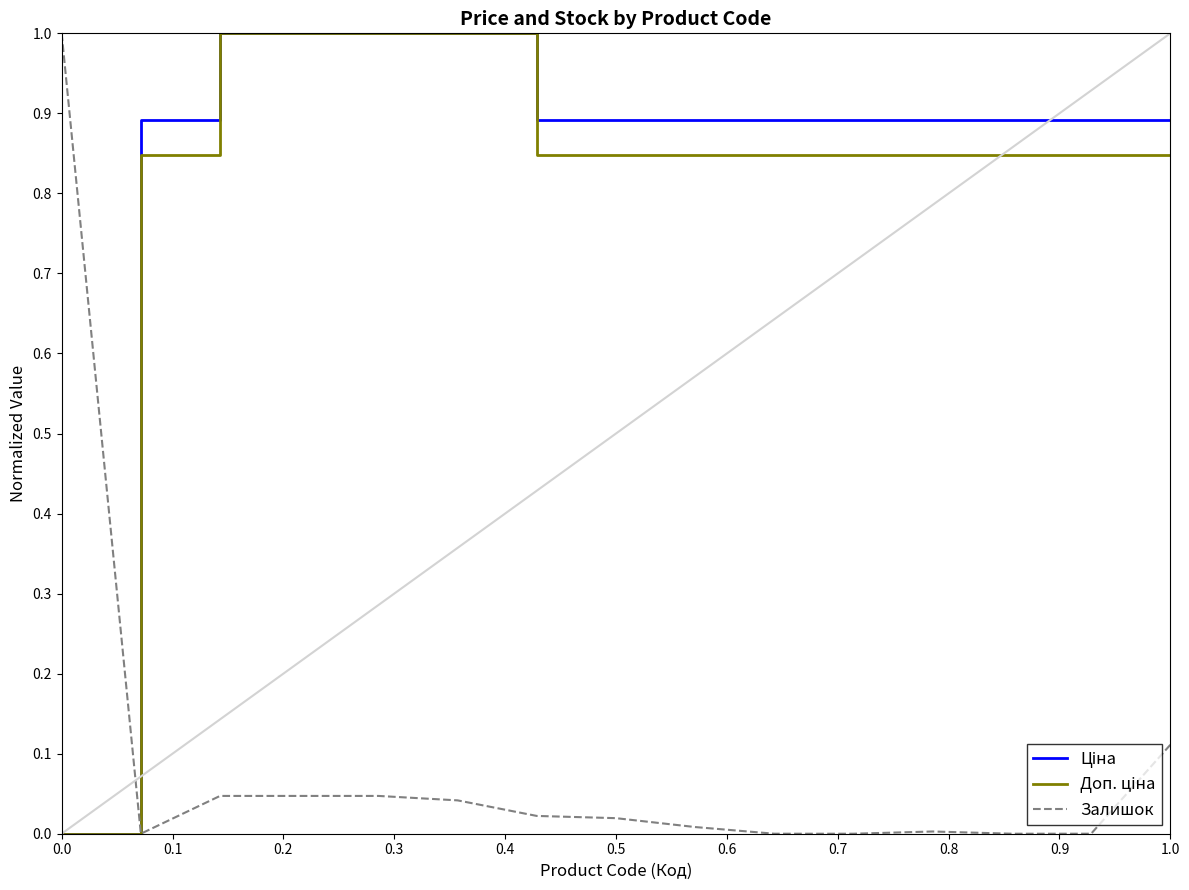

How many series are shown in this chart?

3